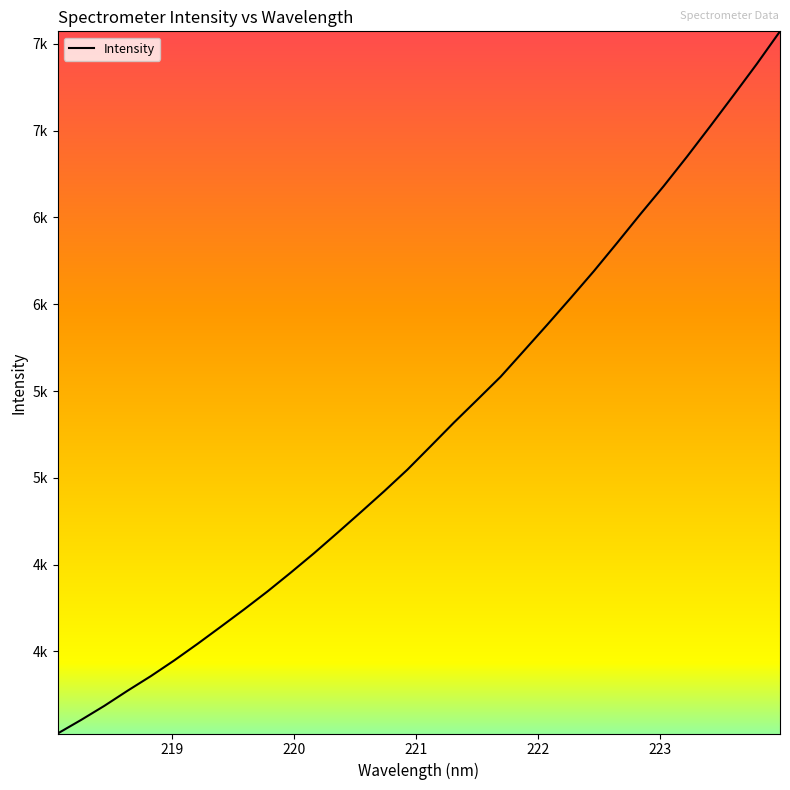

Does the chart display data point markers on the line(s)?

No